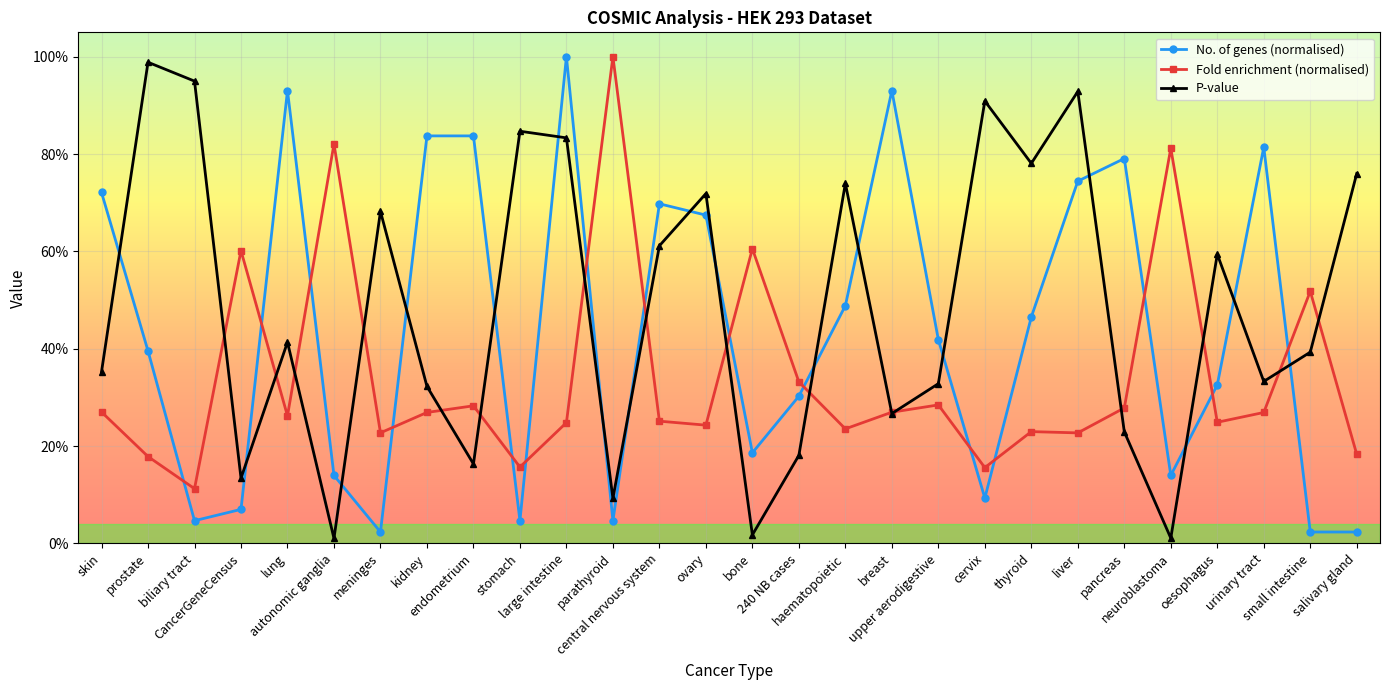

At which label is Fold enrichment (normalised) closest to 0?

biliary tract